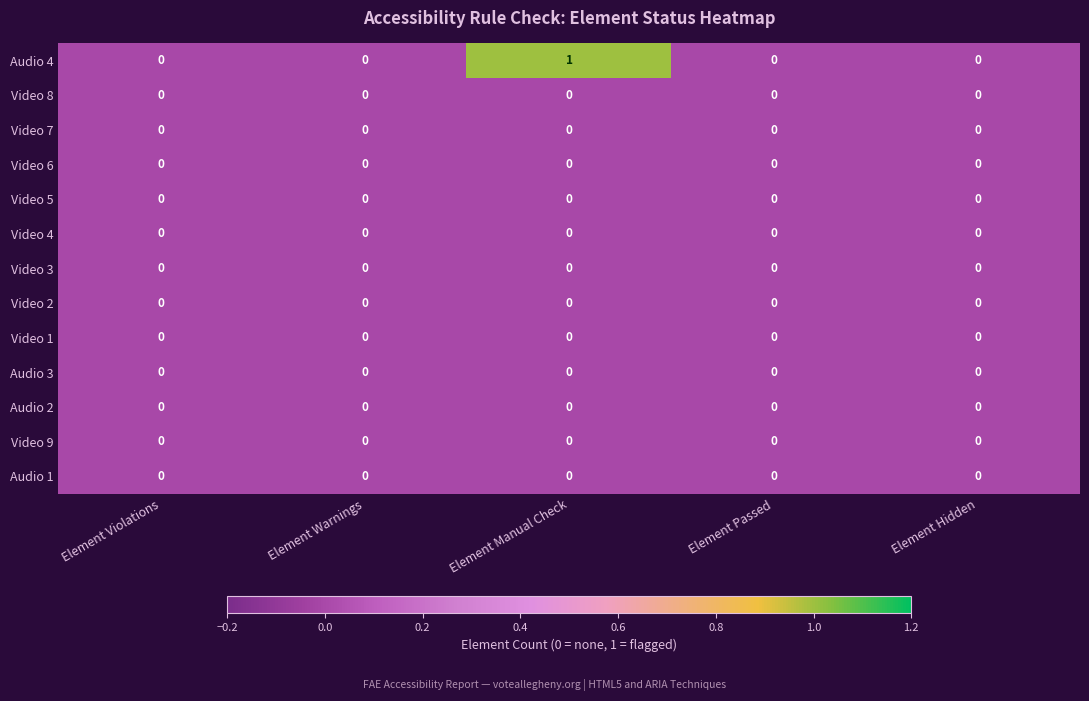

True or false: Video 8 has a value of 0 at Element Manual Check.

True